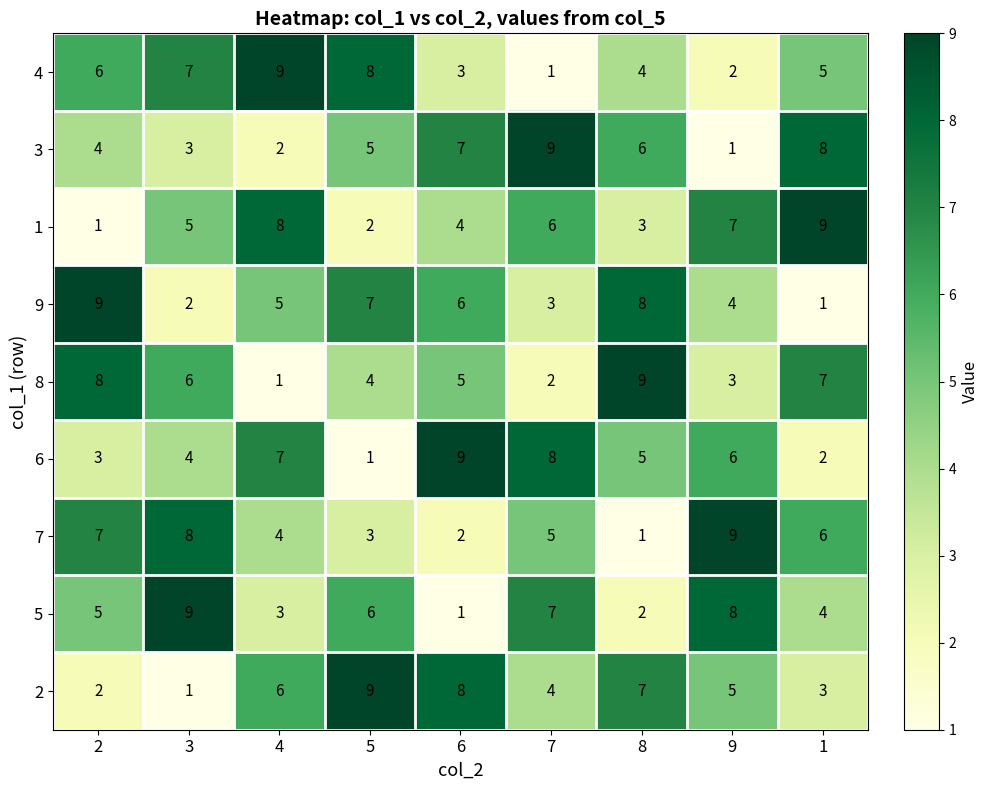

Is the value of 4 at 2 greater than the value of 5 at 8?

Yes